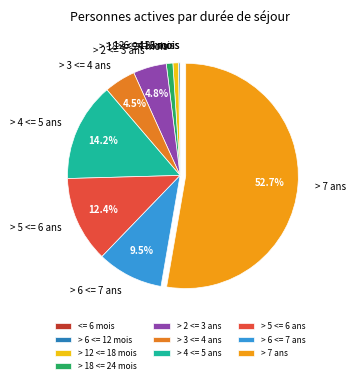

How much of the chart is everything except > 2 <= 3 ans?

95.2%